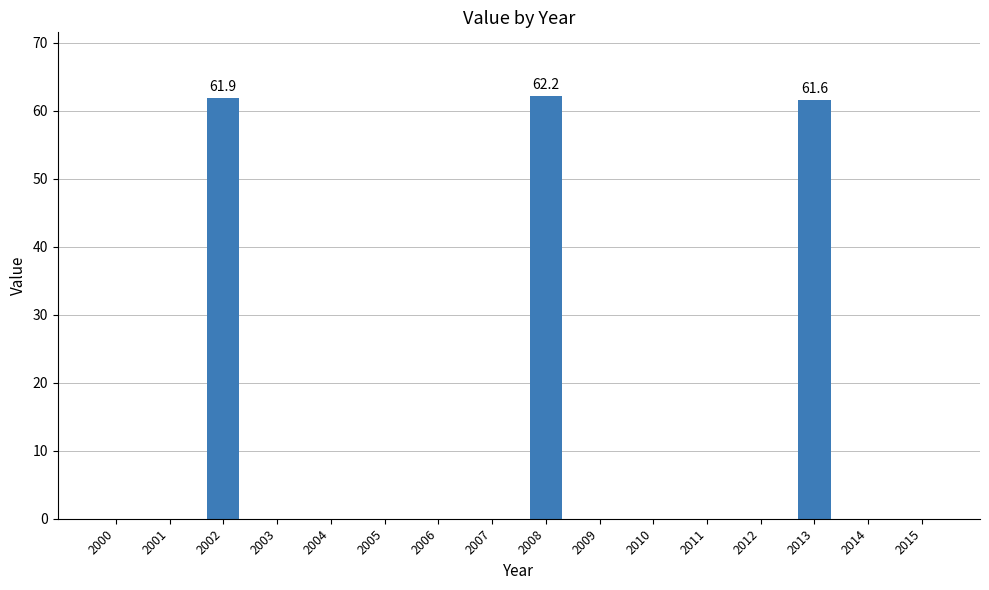

Are the bars grouped side by side (vs. stacked)?

No